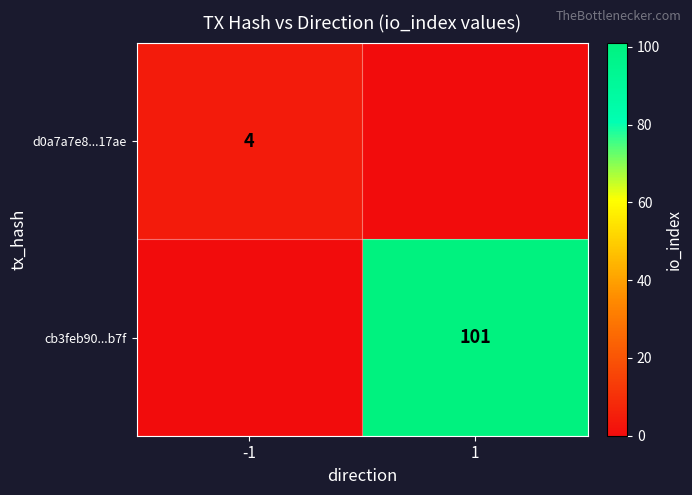

What is the maximum value shown in the chart?

101